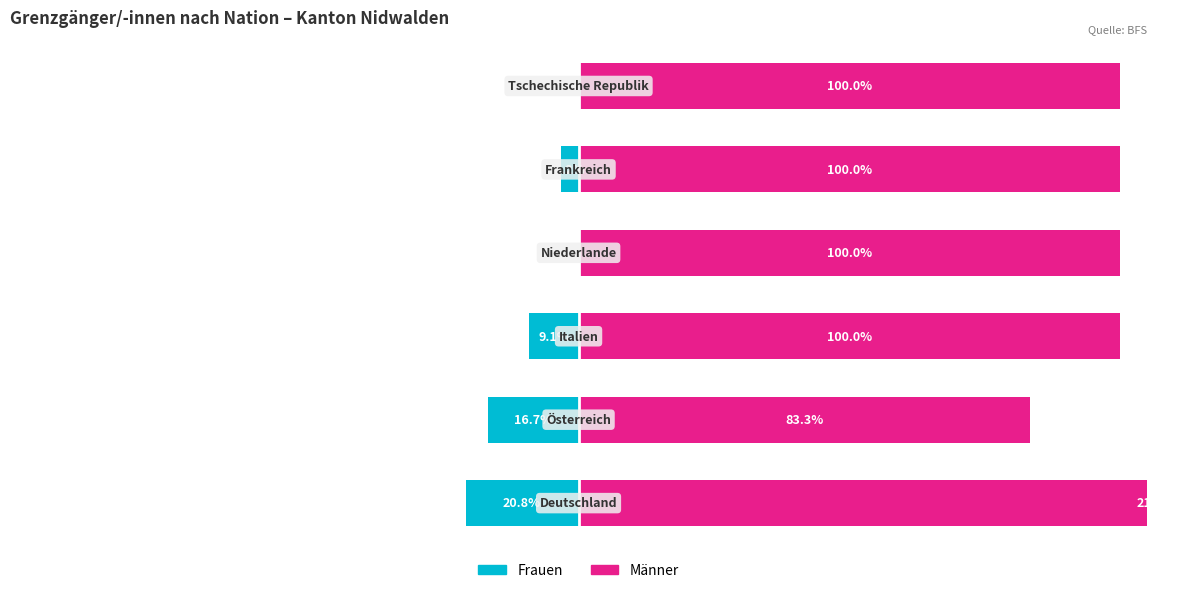

What is the difference between the highest and lowest values at 2?

109.1